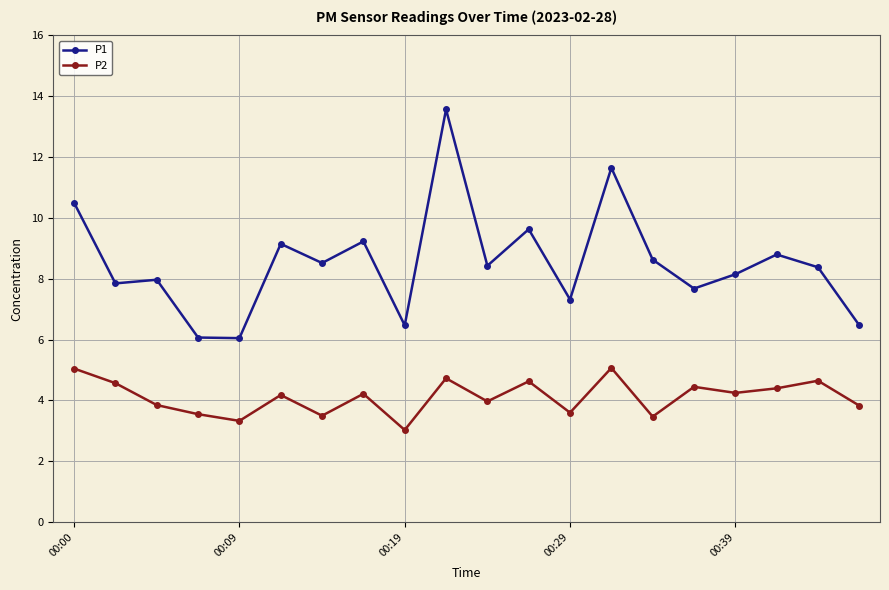

What is the average value of the P2 series?

4.1